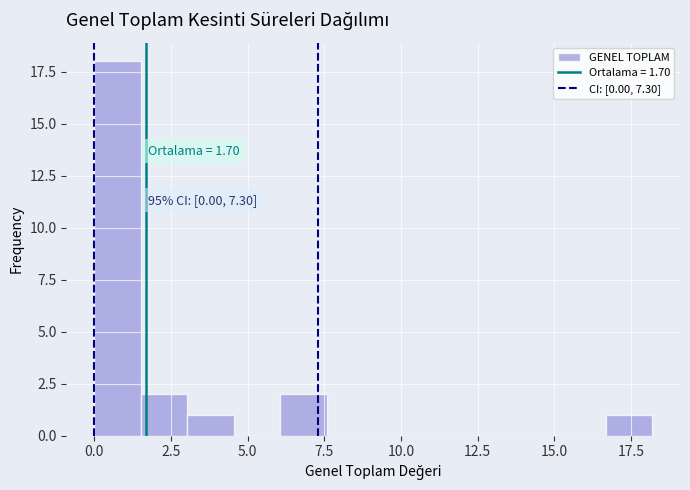

Read against the x-axis, roughly where is the centre of the tallest bar?

1.0